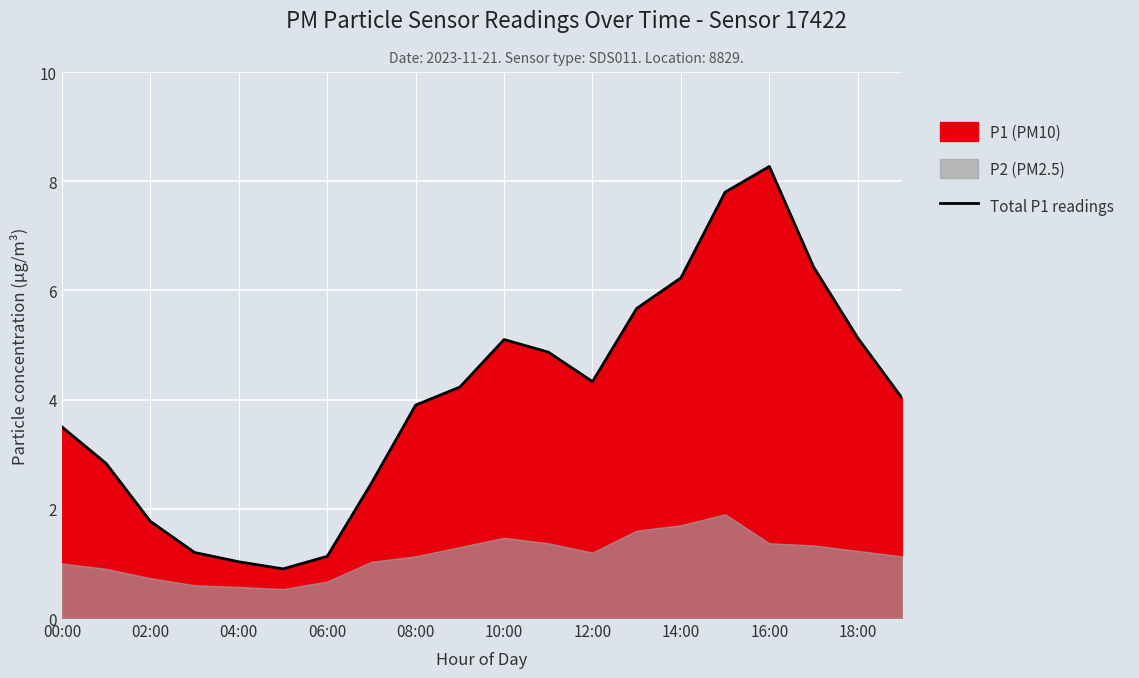

The Total P1 readings series shows 5.1 at 10:00. True or false?

True